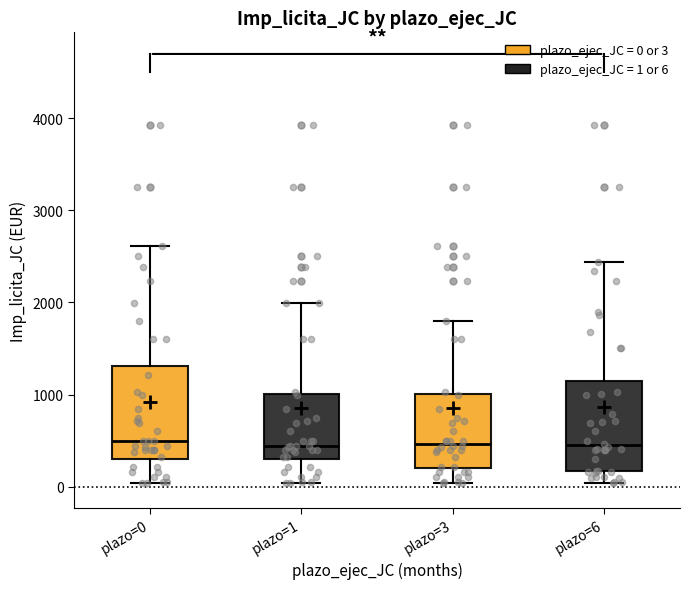

Reading left to right, read every box against the y-axis: the position of its median line, the range the box covers, and the ends of its whiskers. The values are not printed on the chart, so give them approximately, as read against the axis.

plazo=0: median 500, box 300 to 1300, whiskers 0 to 2600
plazo=1: median 400, box 300 to 1000, whiskers 0 to 2000
plazo=3: median 500, box 200 to 1000, whiskers 0 to 1800
plazo=6: median 400, box 200 to 1100, whiskers 0 to 2400